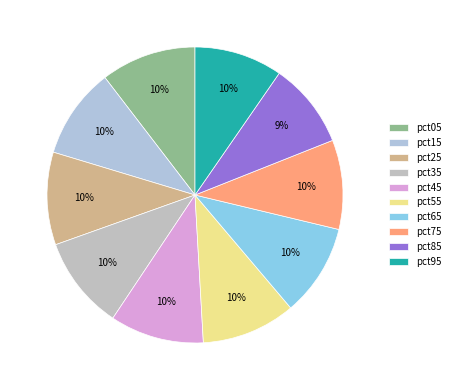

To the nearest percent, what percentage of the pie is pct45?

10%